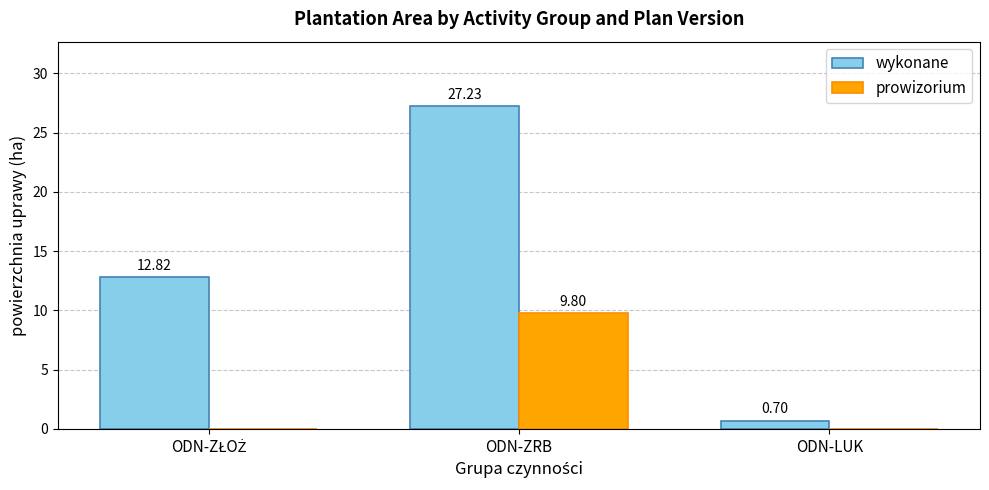

How many groups of bars are there?

3